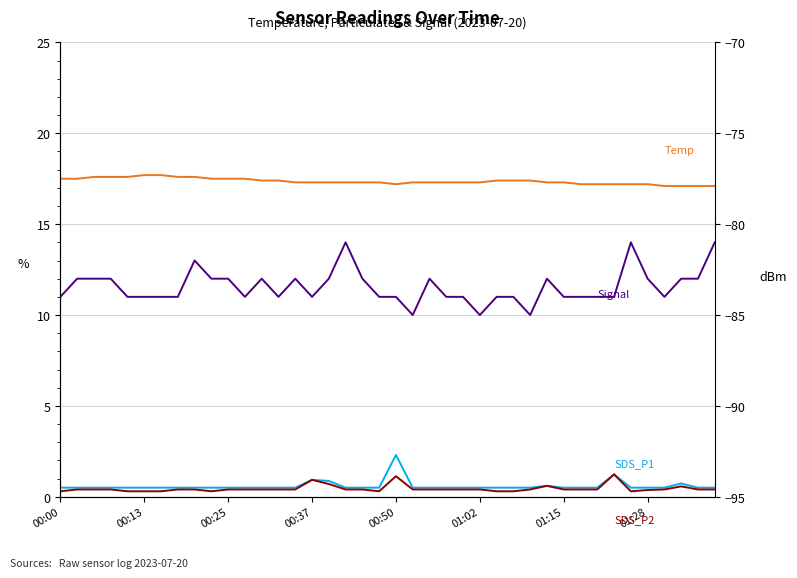

How many lines are shown in the chart?

4